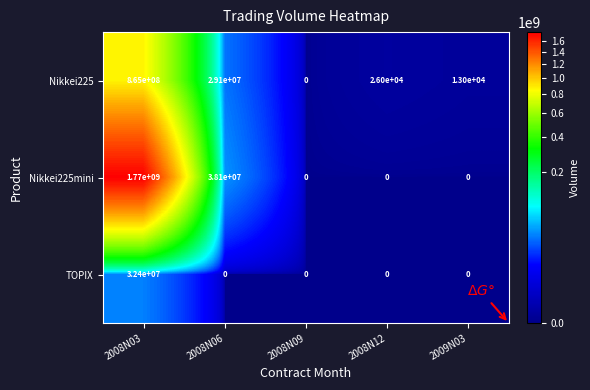

True or false: TOPIX has a value of 32400000 at 2008N03.

True